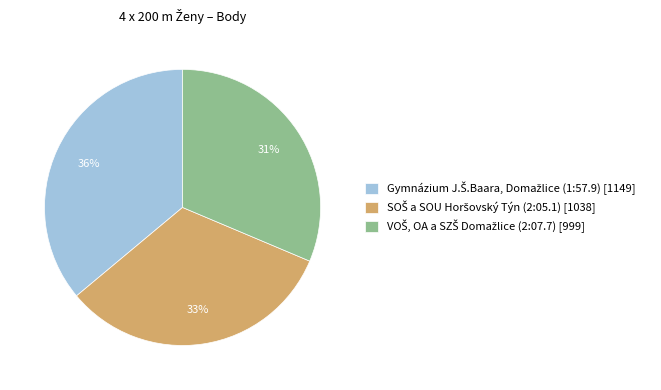

Does any single category account for the majority?

No